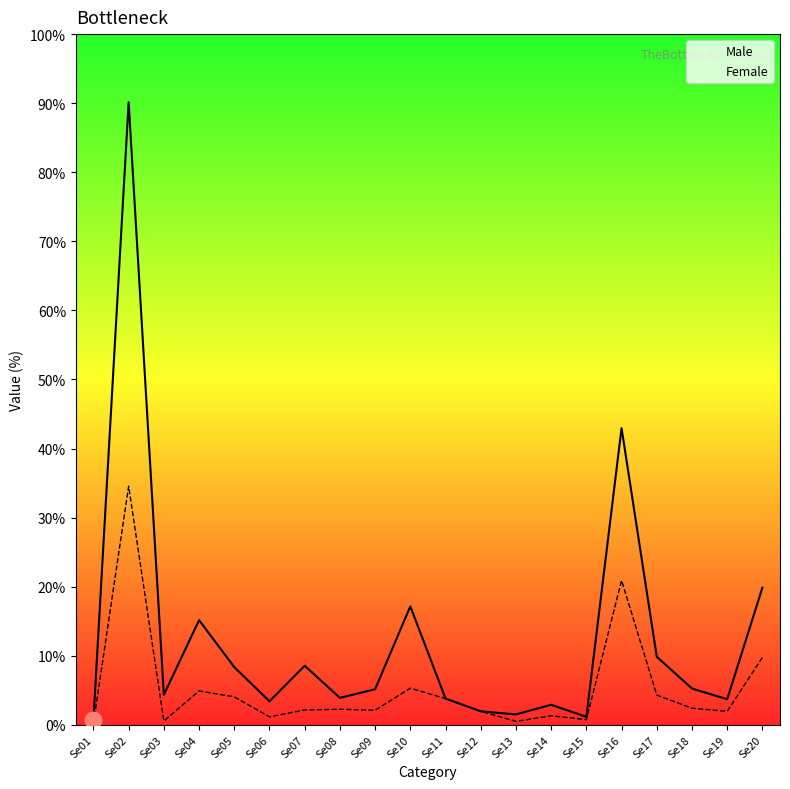

In Female, how many points are lower than both neighbors (excluding endpoints)?

6